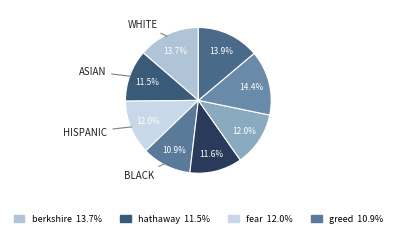

How many segments does this pie chart have?

8